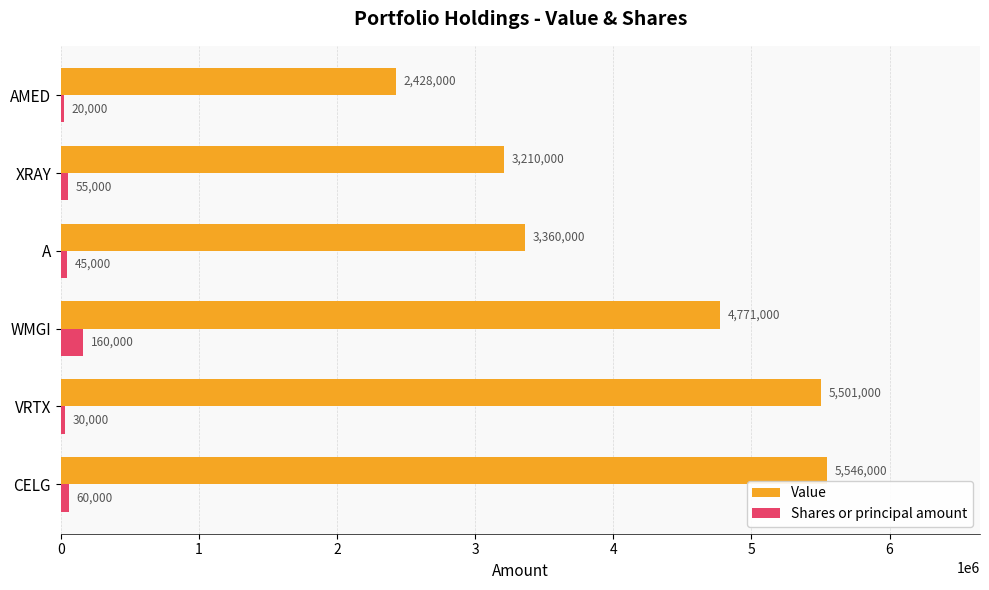

Rank the series by their maximum value, from lowest to highest.

Shares or principal amount, Value